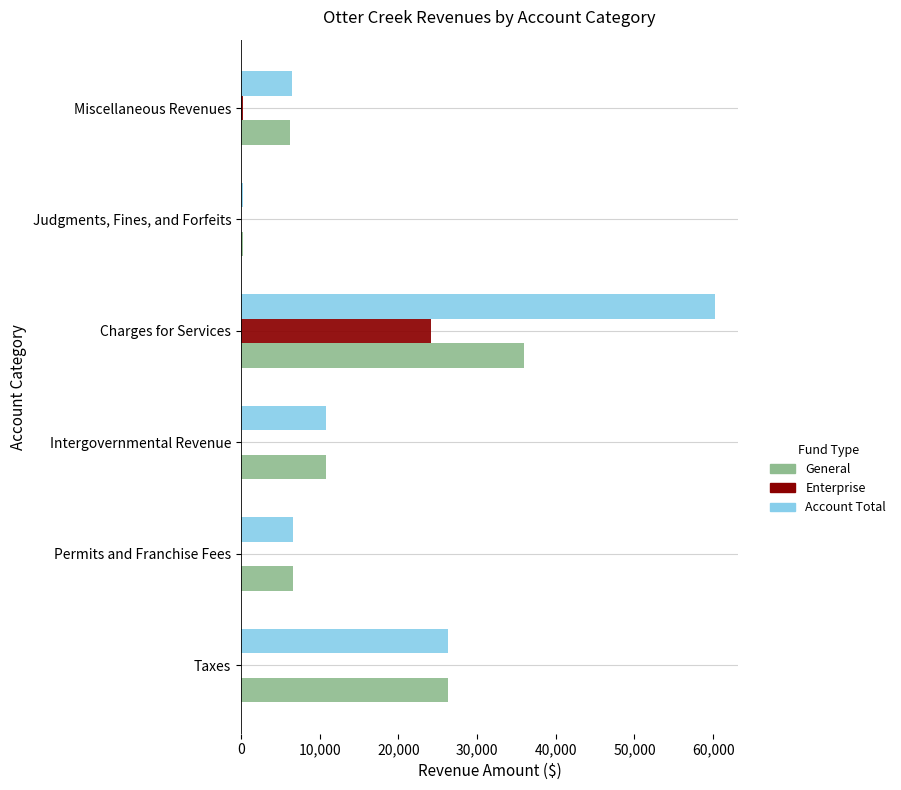

What is the greatest value displayed?

60175